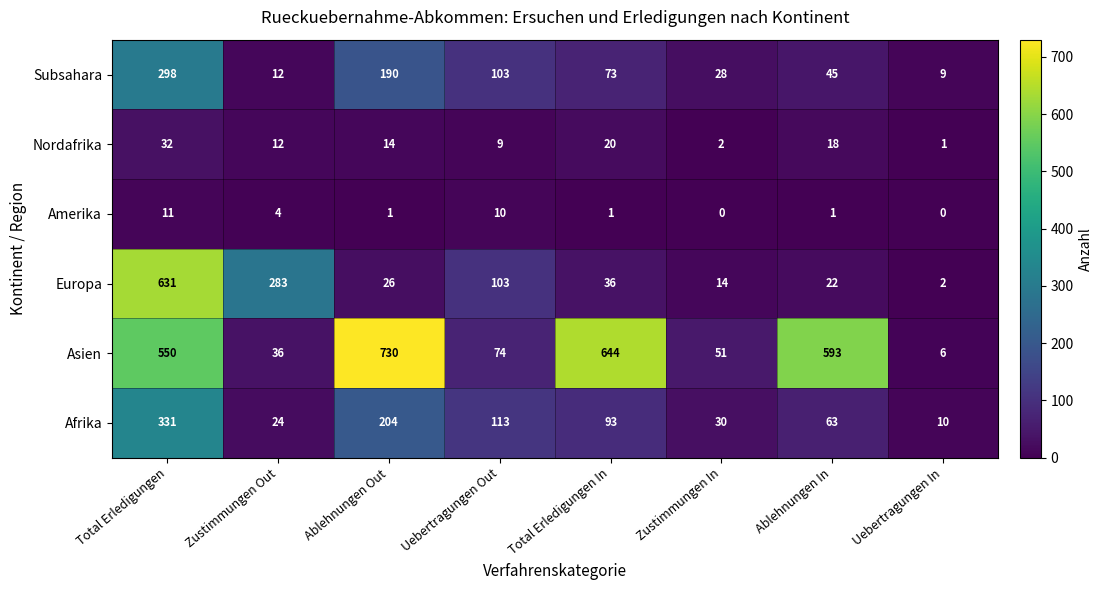

Which label corresponds to the largest value in the chart?

Ablehnungen Out